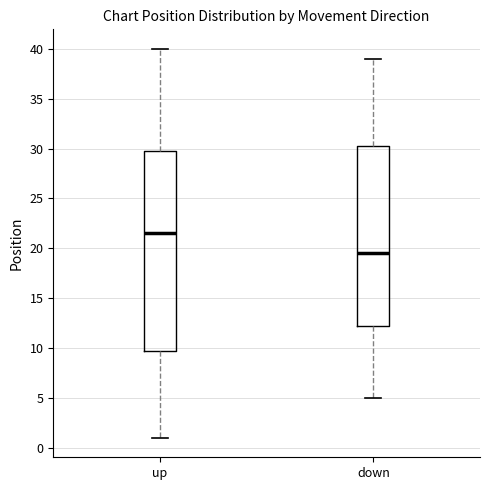

Where is the upper edge of the box for up on the y-axis? The values are not printed on the chart, so give them approximately, as read against the axis.

30.0